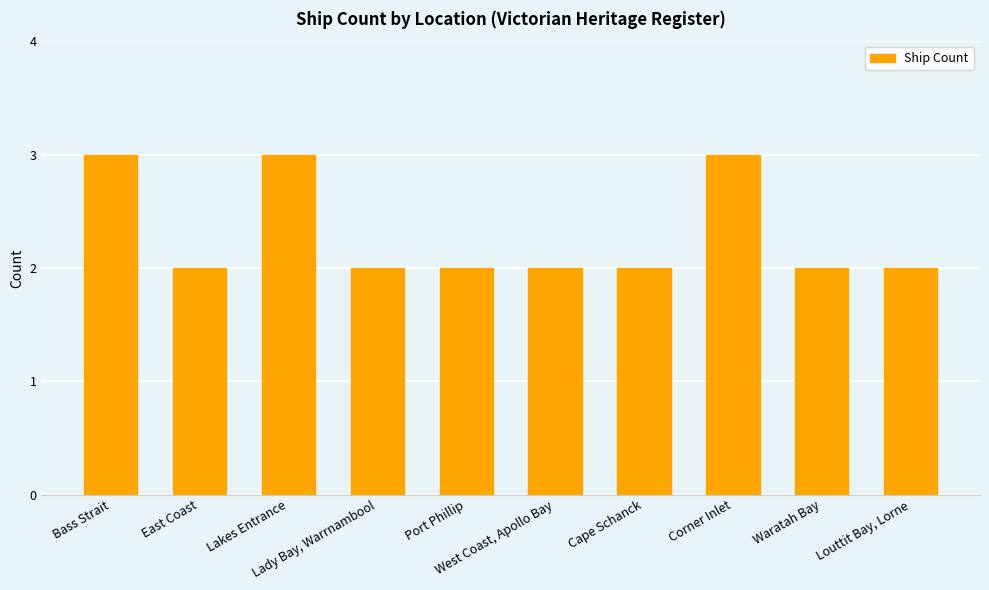

What is the value of the 3rd bar from the left?

3